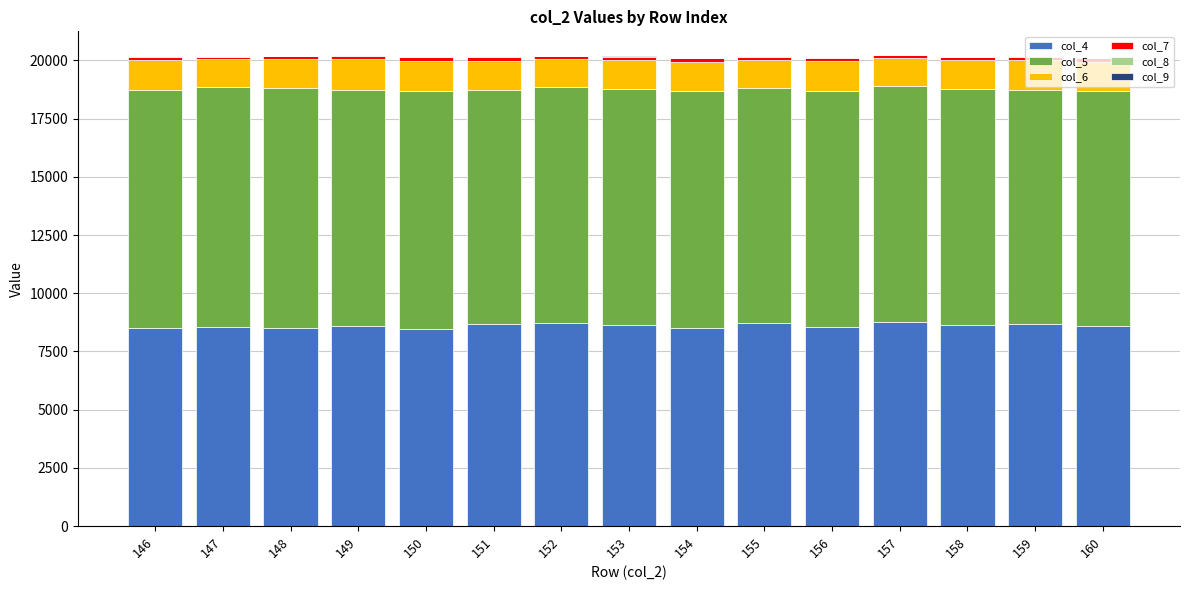

The value of col_4 at 150 is 15118. True or false?

False